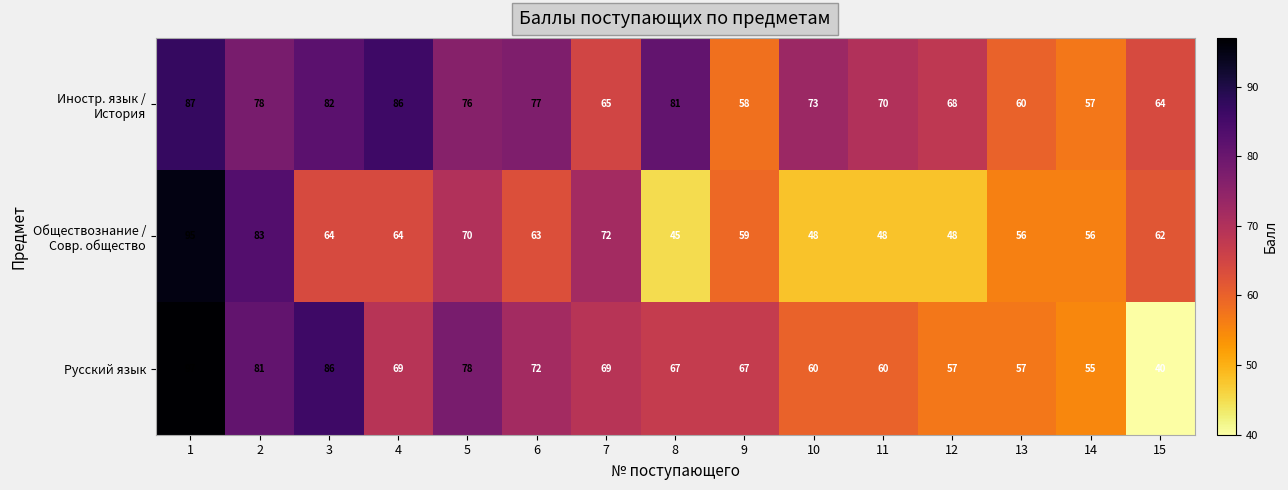

What is the total value across all series at 6?

212